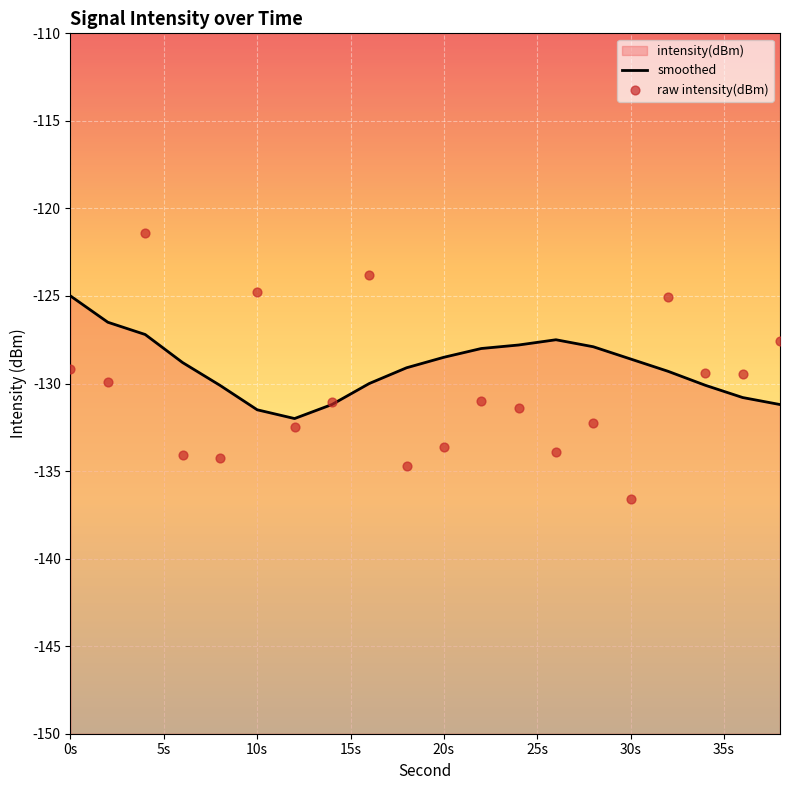

Which series has the largest total across all categories?

smoothed